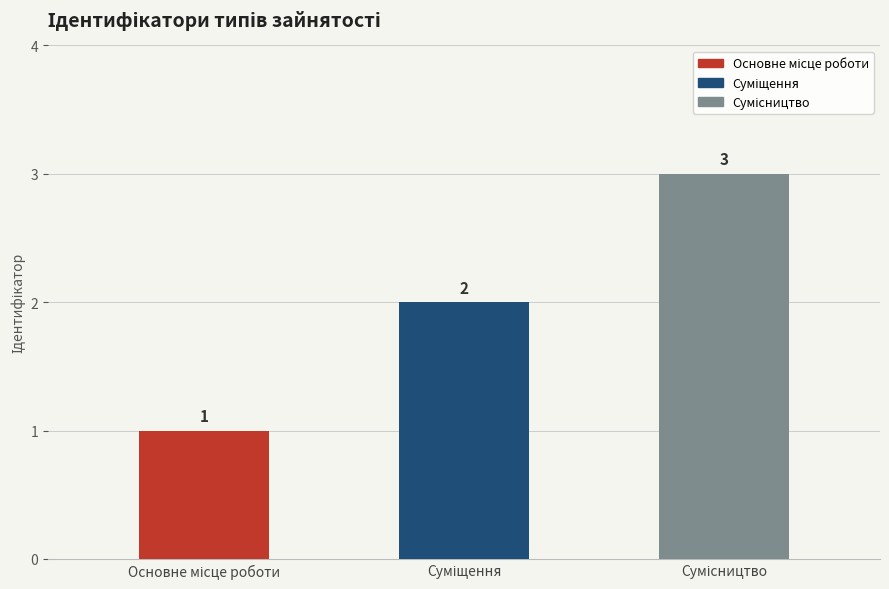

How many categories are shown in the chart?

3